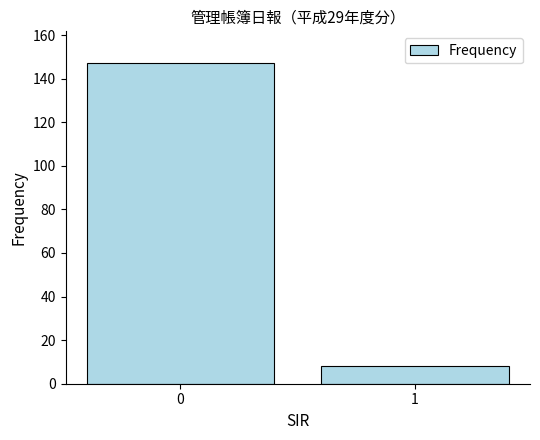

Is it true that the value at 0 is 79?

False